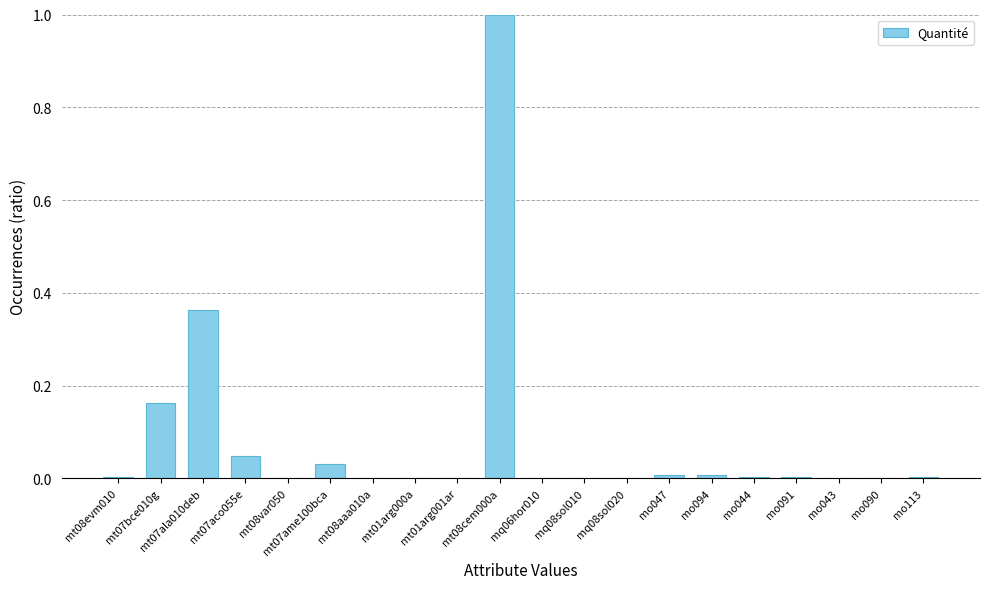

What is the sum of all values?

1.6